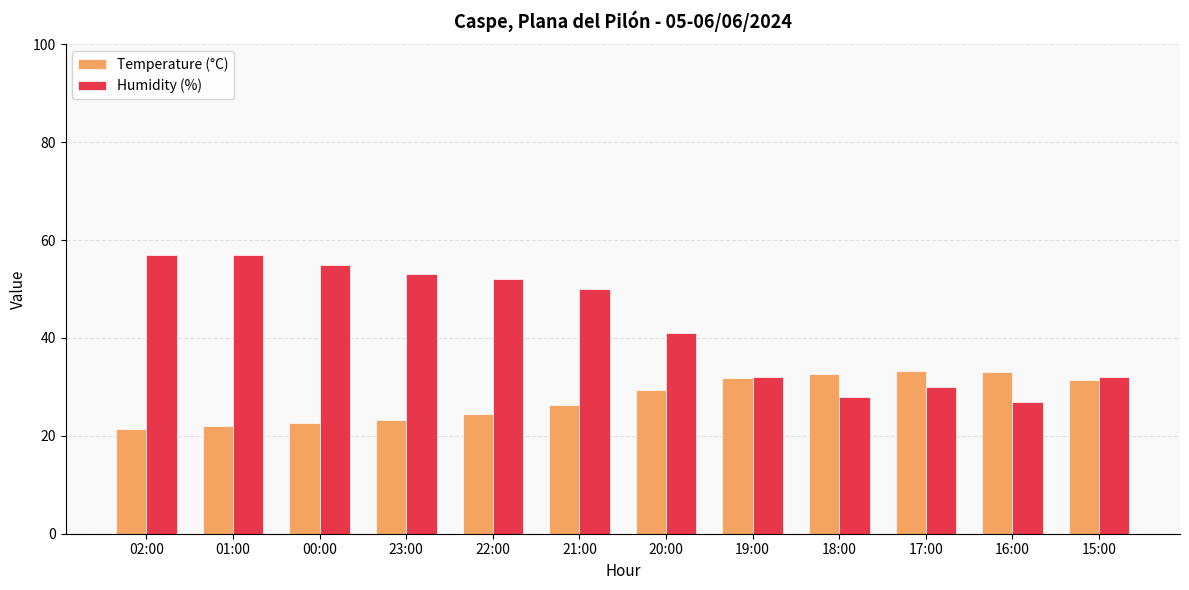

What is the difference between the Temperature (°C) values at 19:00 and 23:00?

8.6